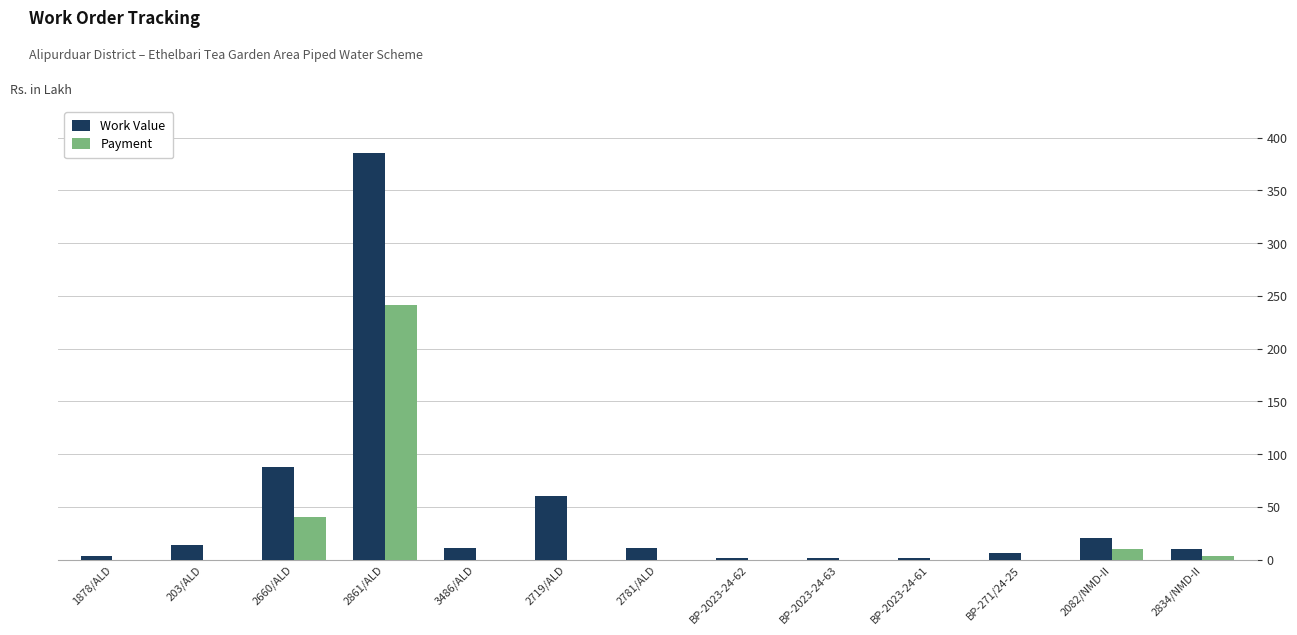

At which category is the sum across all series the highest?

2861/ALD